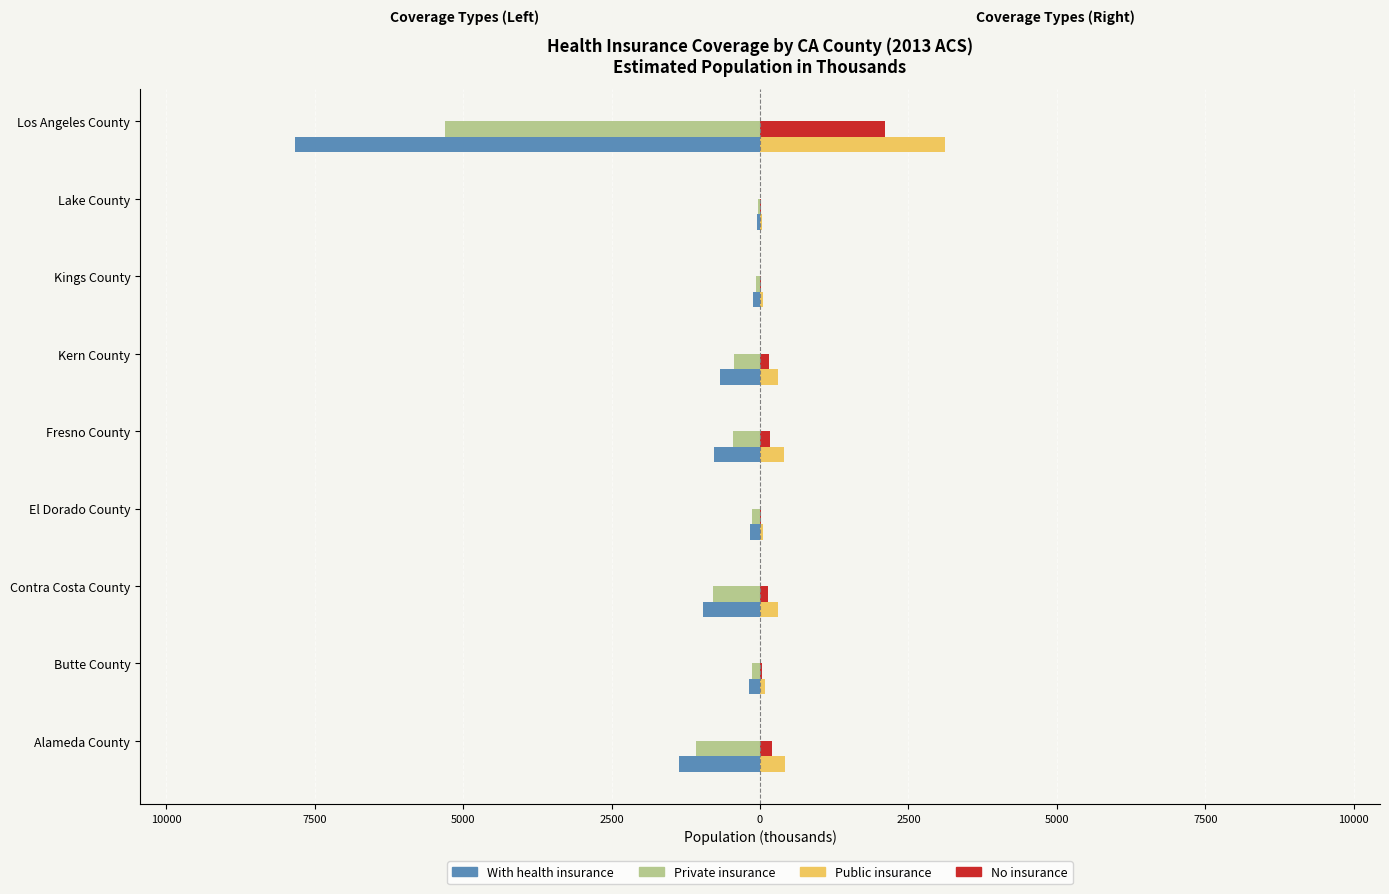

What is the sum of all No insurance values?

2847.8